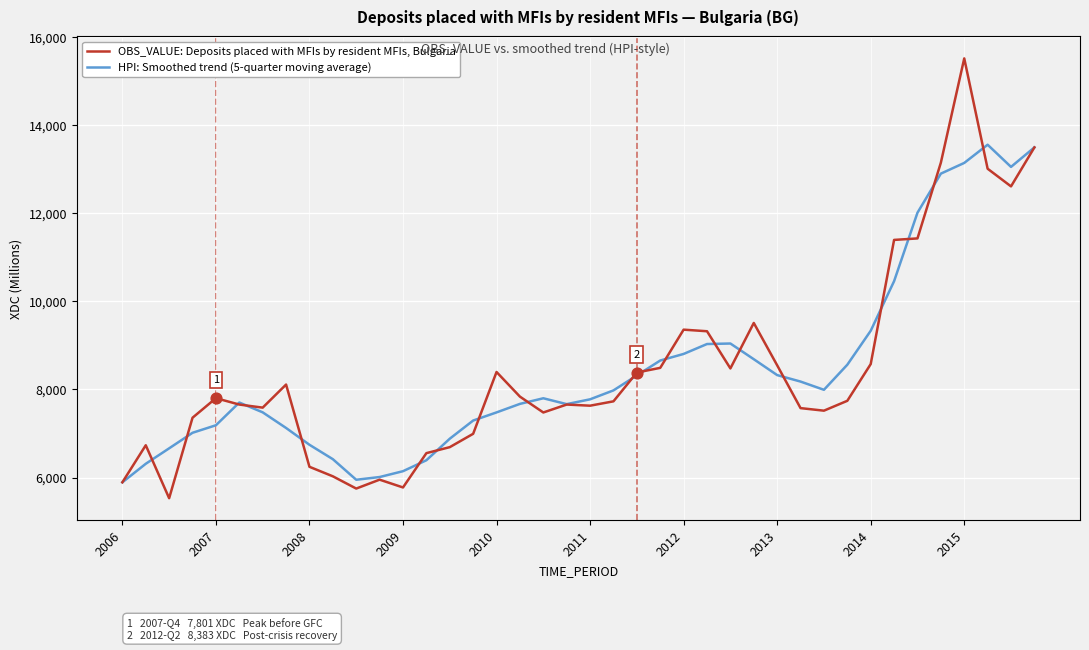

What is the maximum value for OBS_VALUE: Deposits placed with MFIs by resident MFIs, Bulgaria?

15513.0